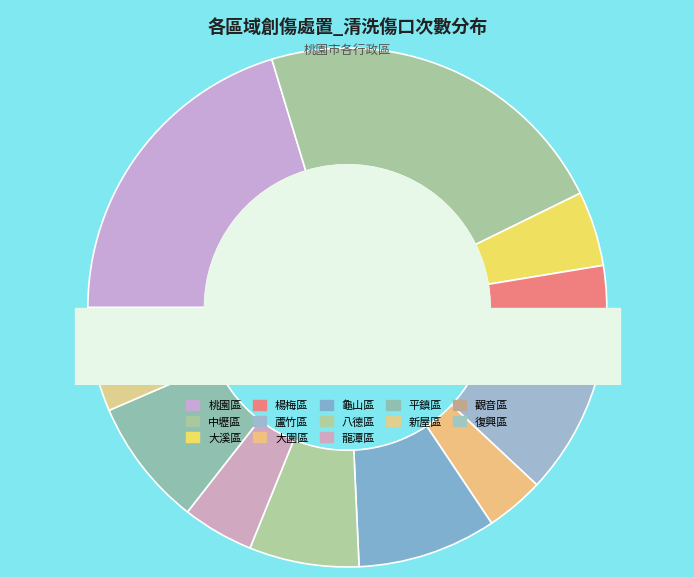

To the nearest percent, what percentage of the pie is 桃園區?

20%